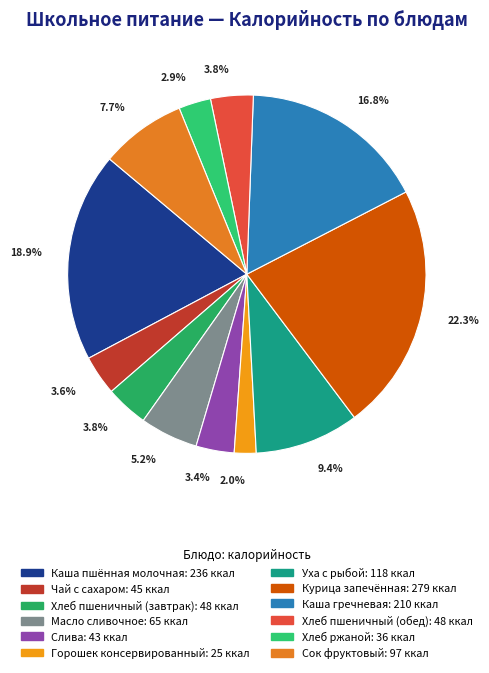

True or false: Каша гречневая accounts for 17% of the total.

True